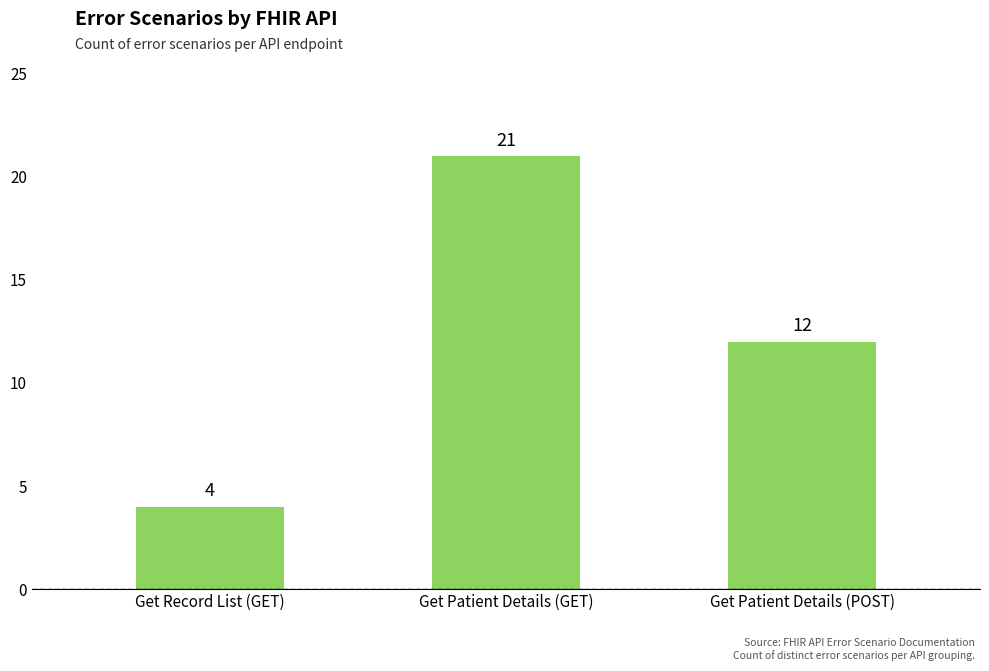

What is the change in value from Get Patient Details (GET) to Get Patient Details (POST)?

-9